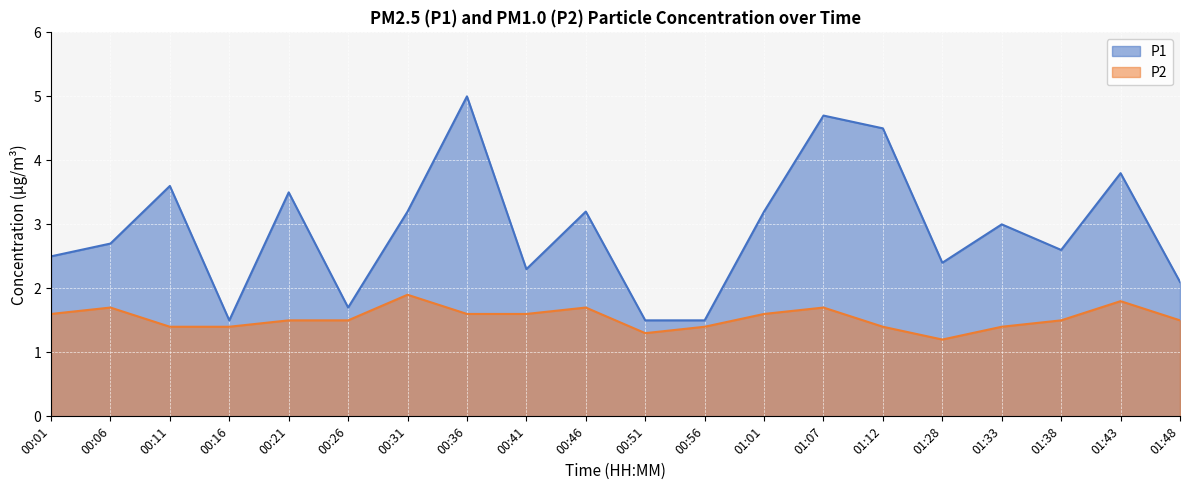

At which category is the sum across all series the highest?

00:36